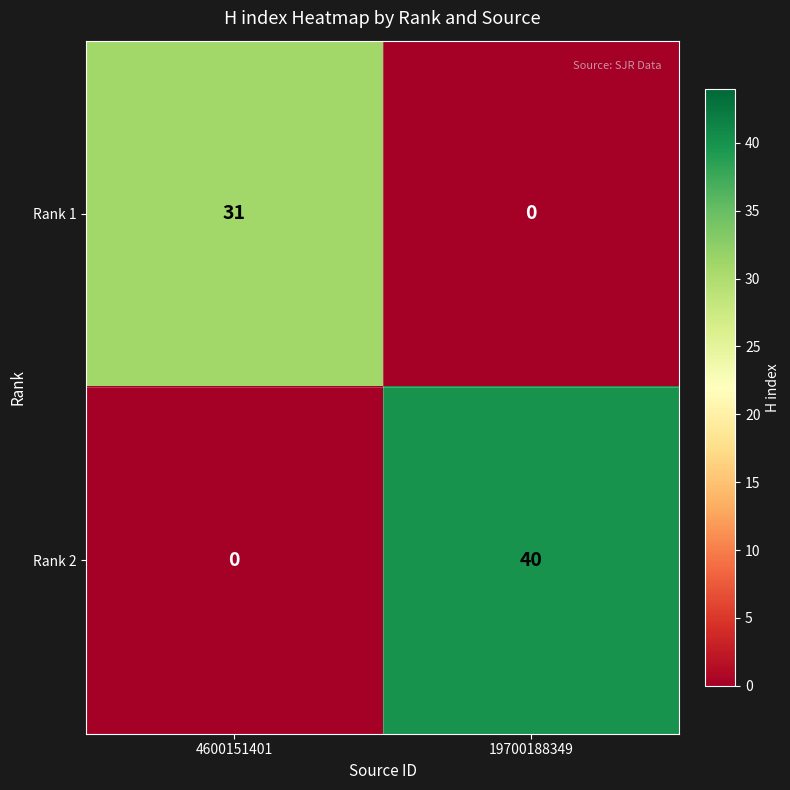

Which series has the widest spread of values?

Rank 2